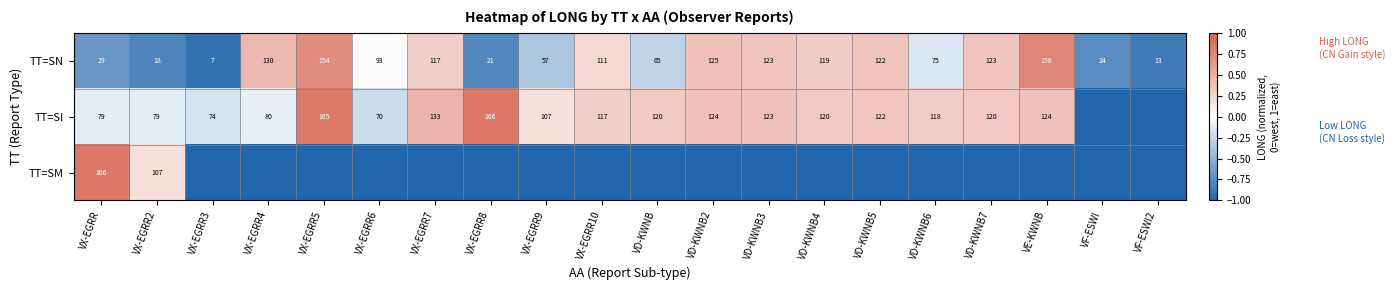

Is it true that TT=SI equals 124 at VE-KWNB?

True